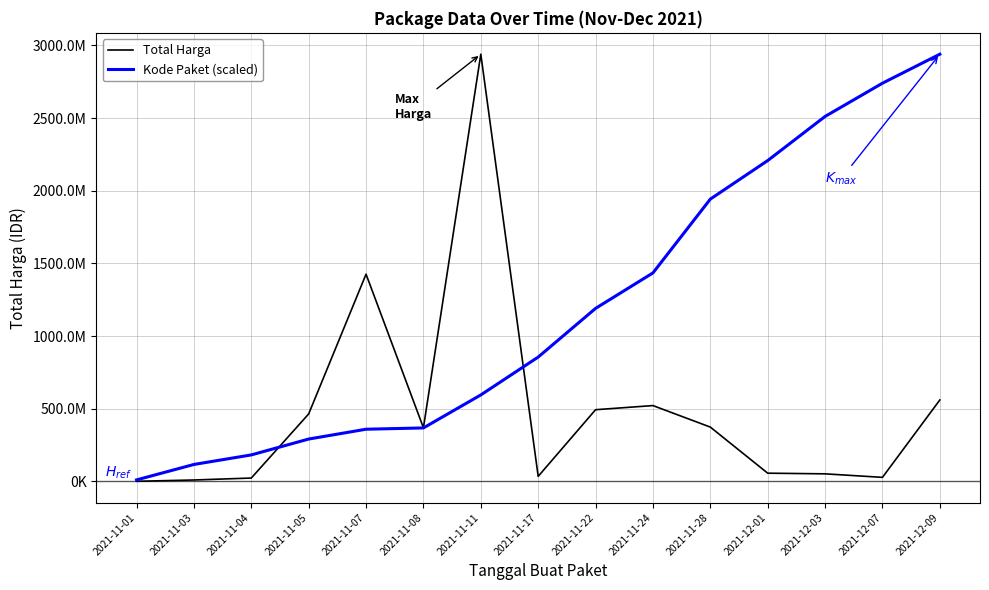

How many times do Kode Paket (scaled) and Total Harga cross each other?

2